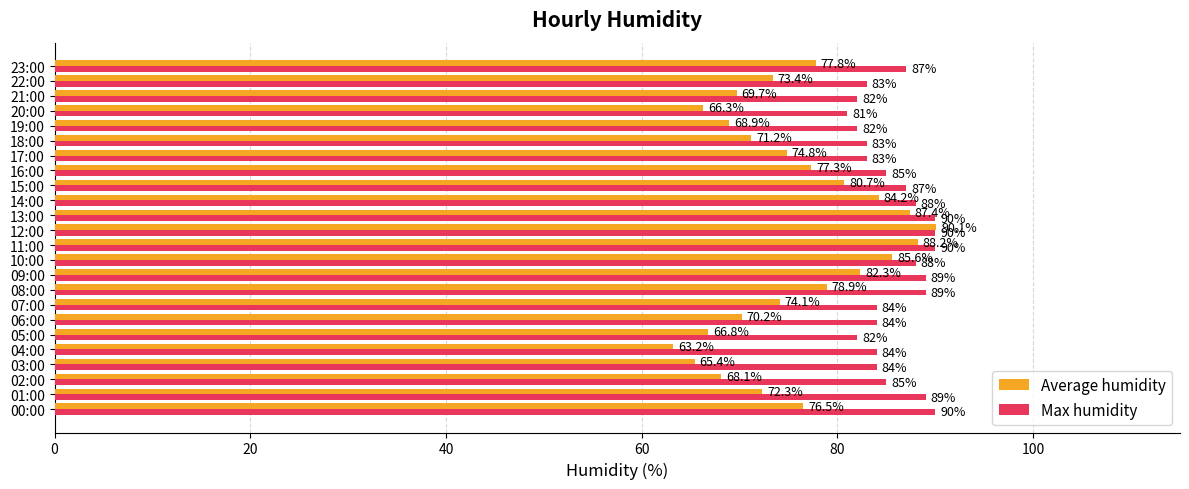

What is the minimum value shown in the chart?

63.2